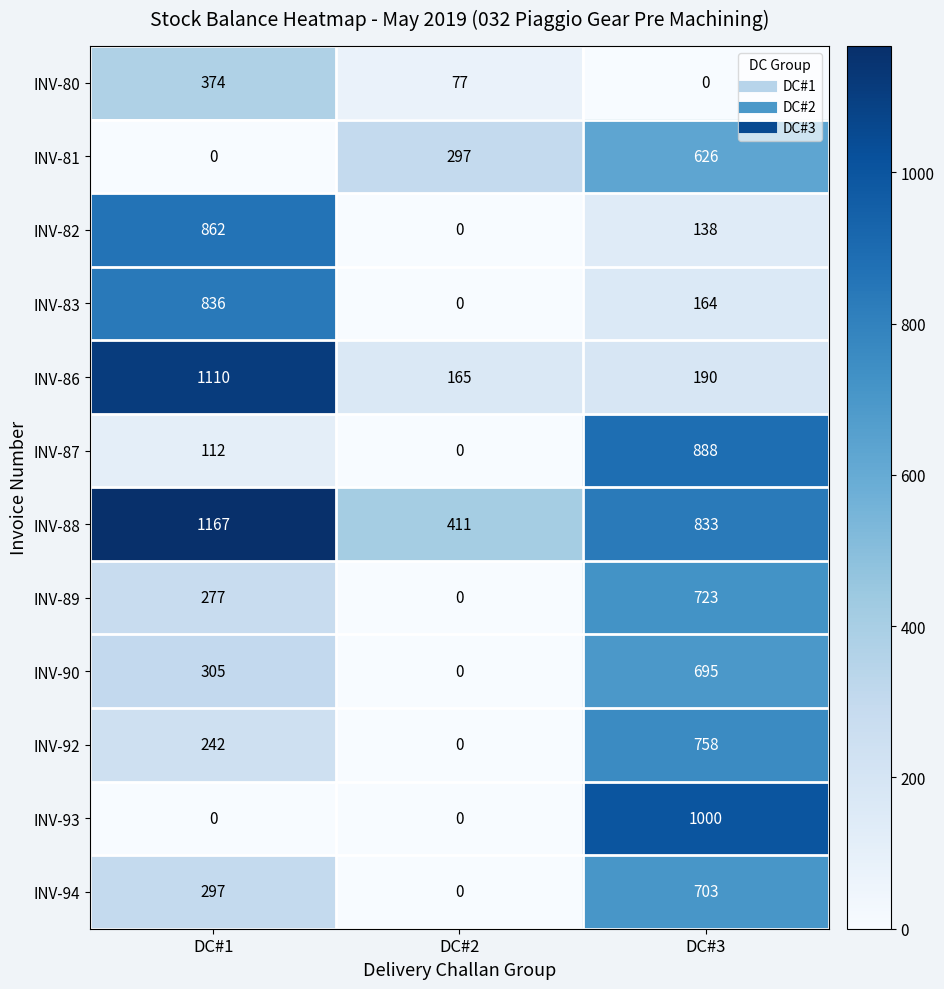

Between DC#1 and DC#2, which series saw the biggest shift?

INV-86